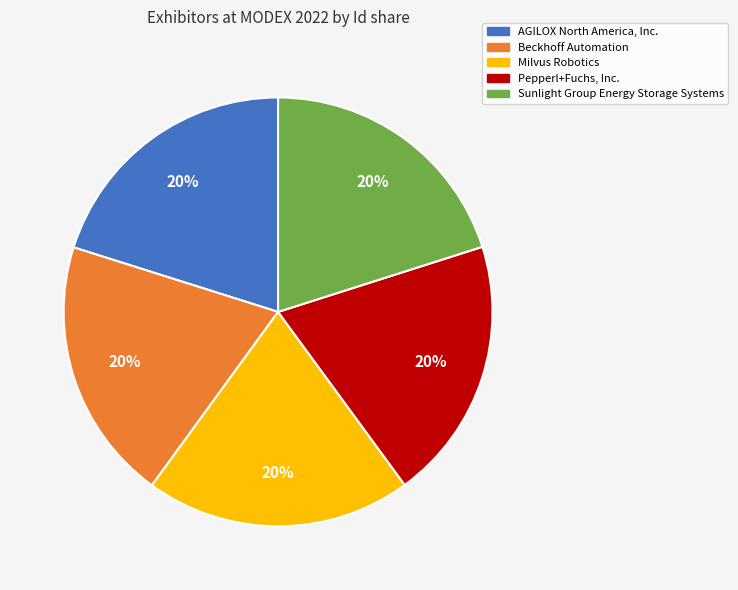

What is the ratio of the value at Beckhoff Automation to the value at Sunlight Group Energy Storage Systems?

1.0